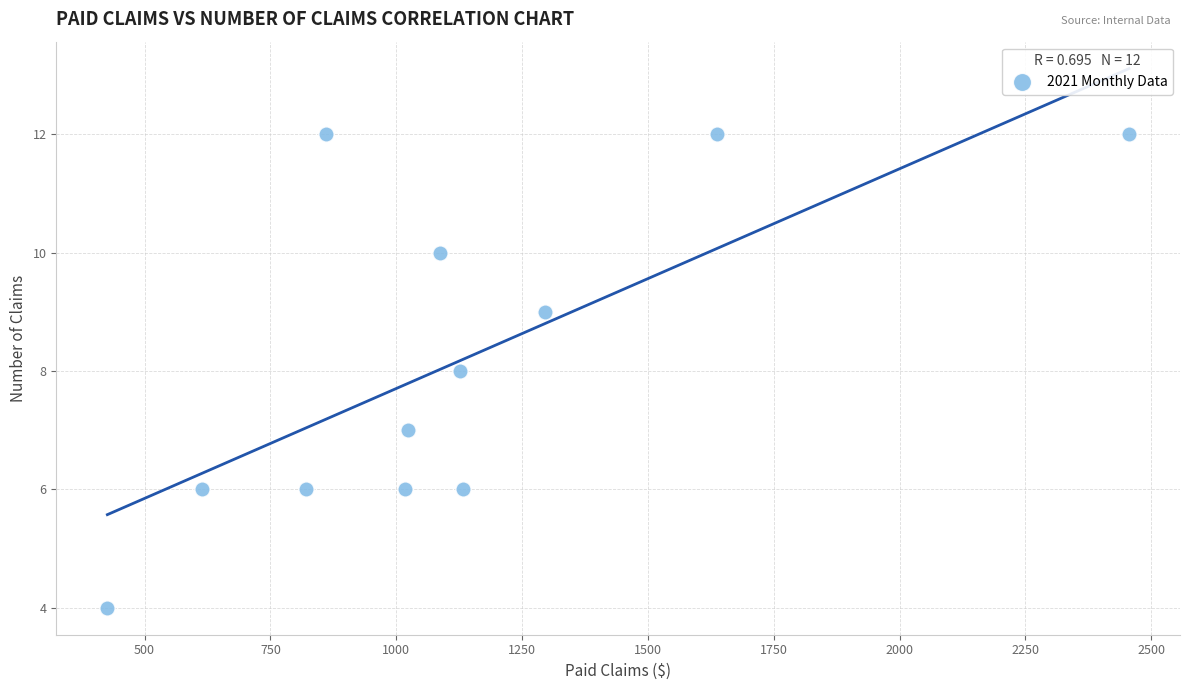

What is the range of Y values (max minus min)?

8